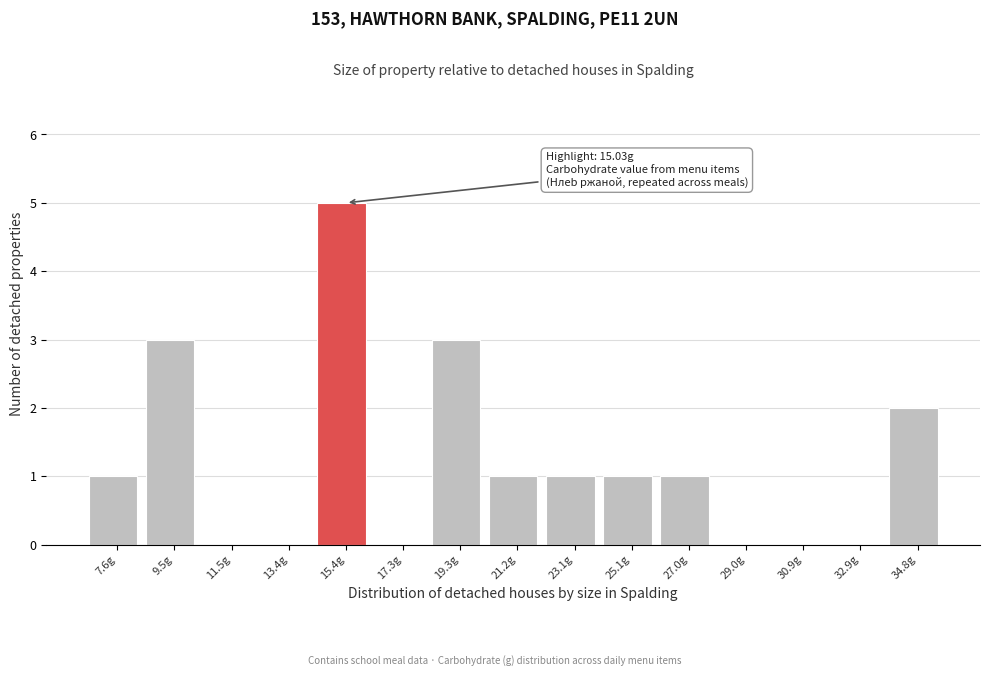

Over which range of the x-axis is the bar tallest?

14.4 to 16.4